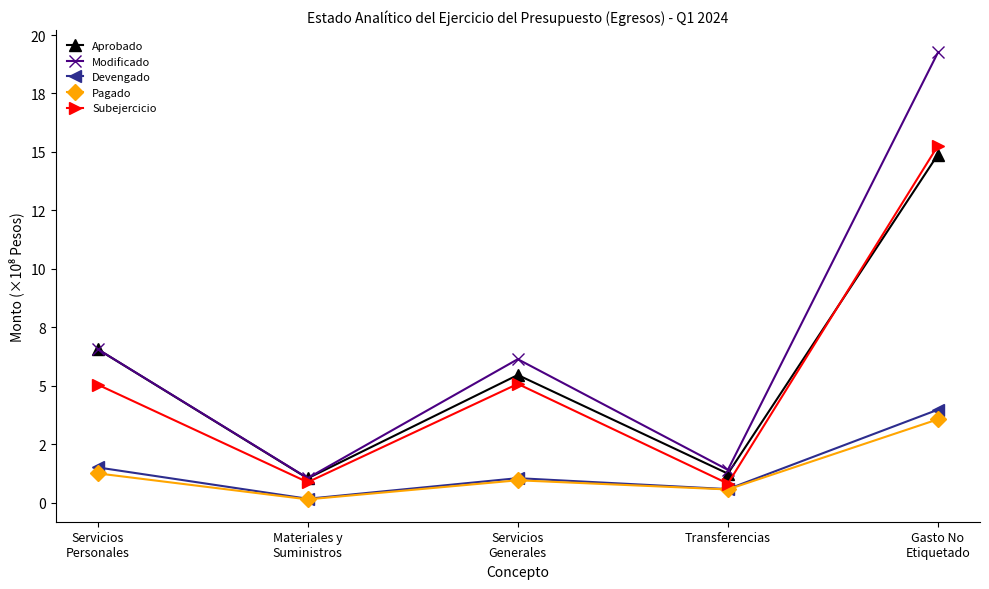

Is it true that Modificado equals 0.9 at Transferencias?

False